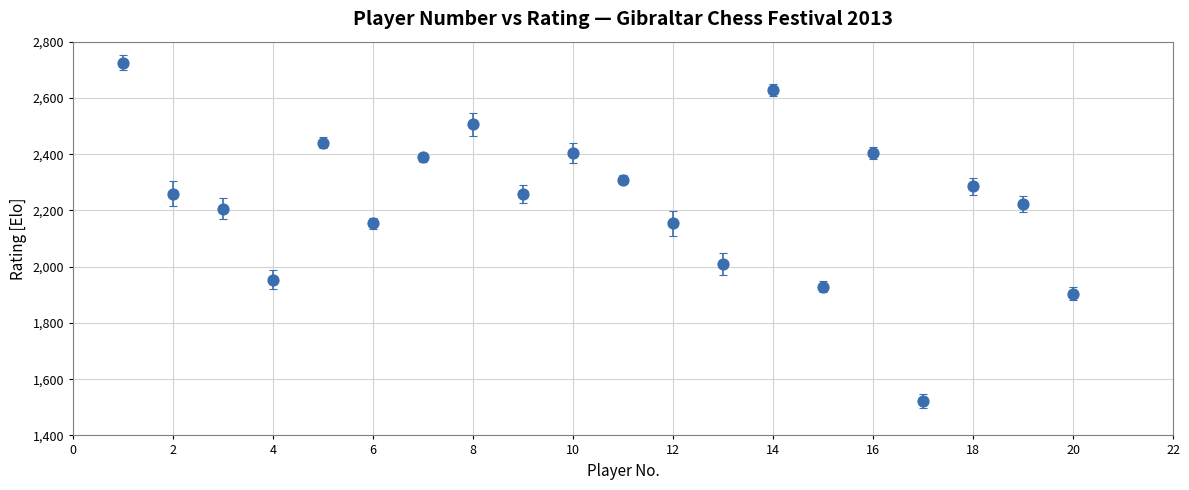

What is the difference between the maximum and minimum values?

1202